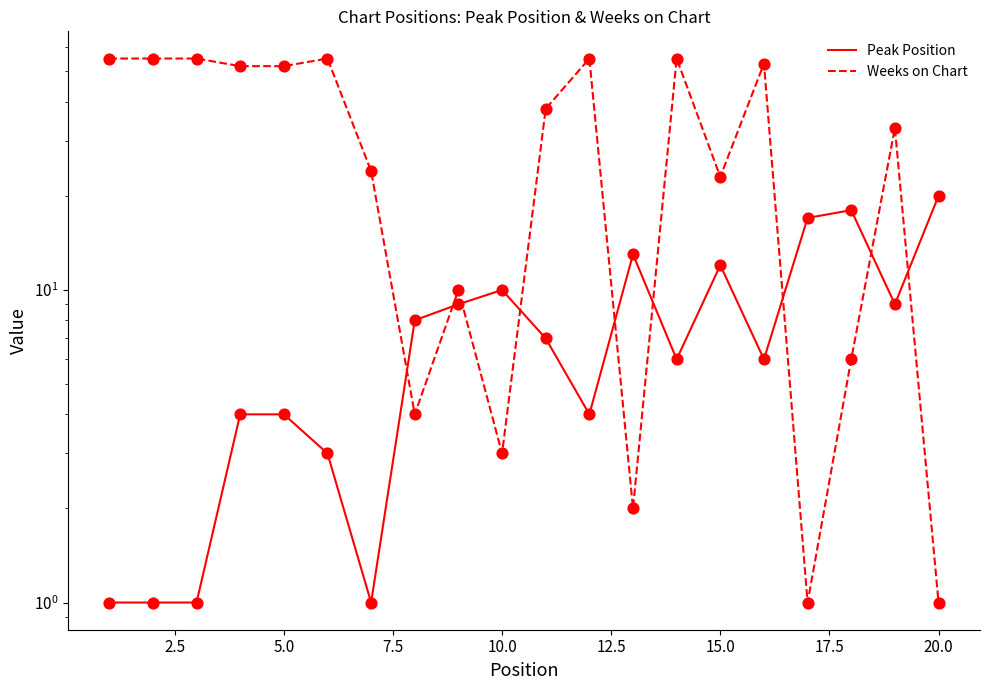

What is the total value across all series at 7.5?

56